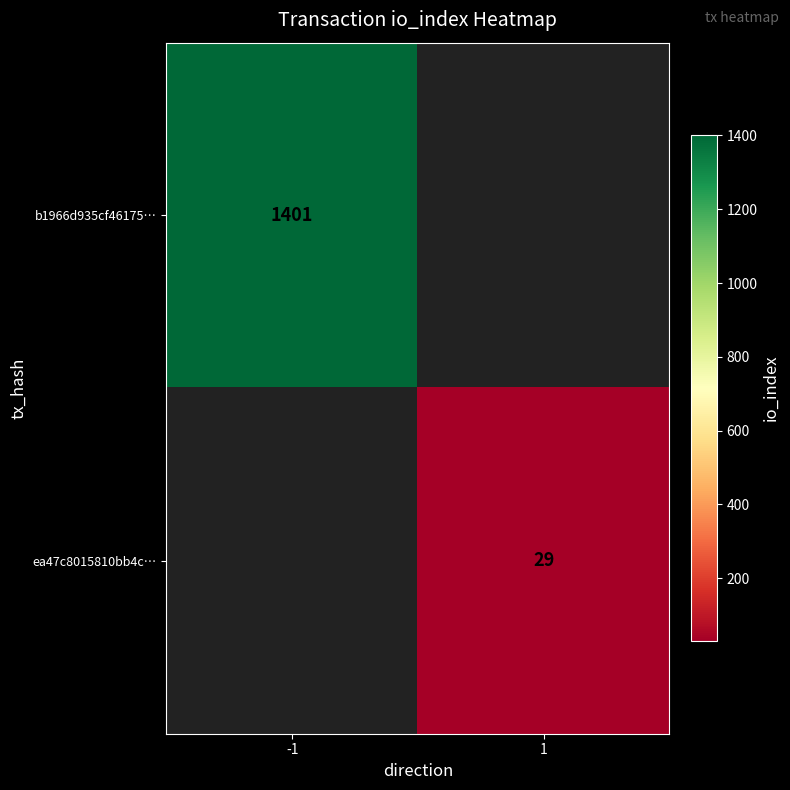

Is it true that b1966d935cf46175… equals 2491 at -1?

False